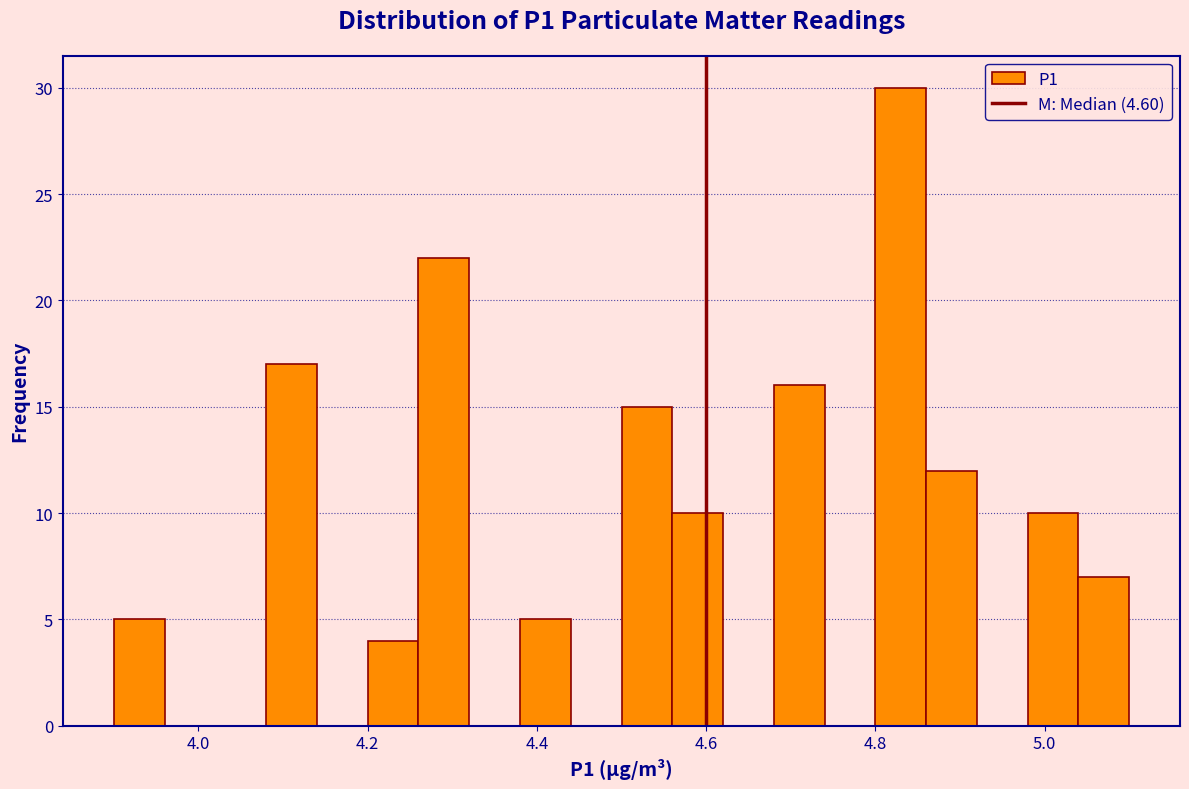

Read against the x-axis, roughly where is the centre of the tallest bar?

4.84